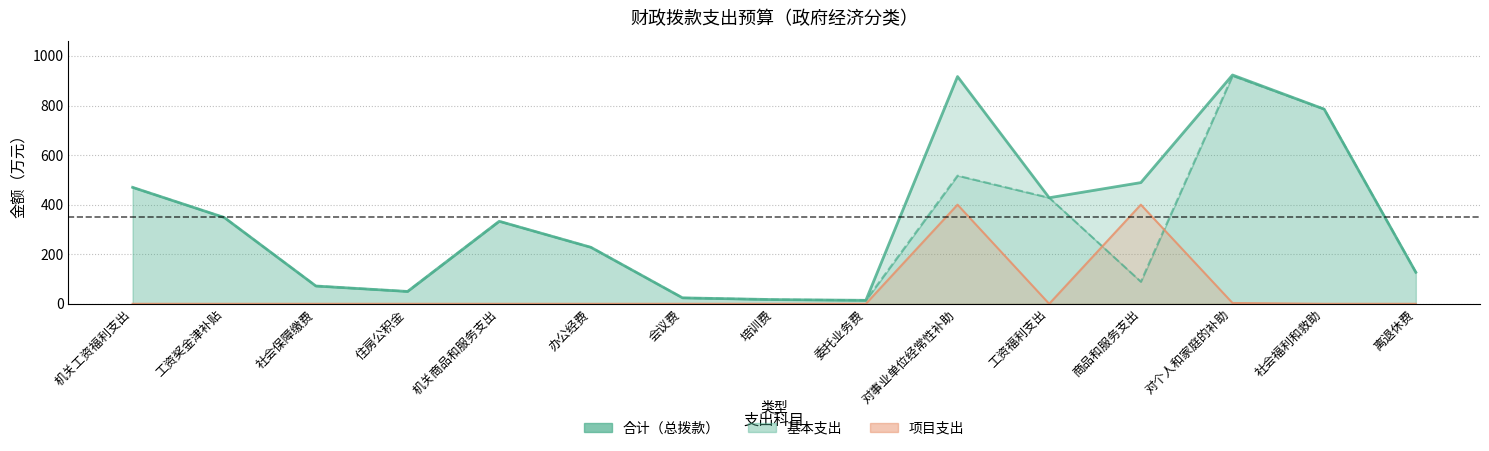

True or false: 基本支出 and 合计 intersect in this chart.

False